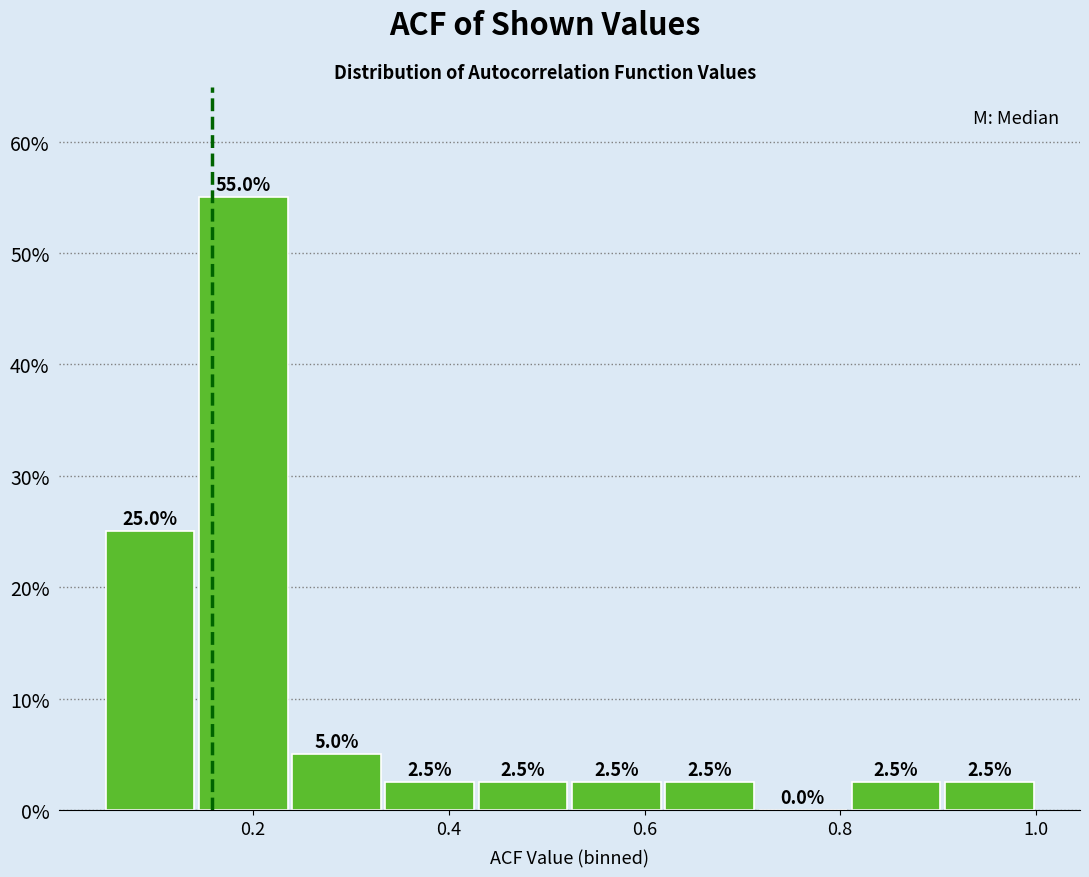

Reading left to right, list every bar in this chart as the range it spans on the x-axis followed by its height. The bar edges are not printed on the chart, so give them approximately, as read against the axis.

0.04 to 0.14: 25.0
0.14 to 0.24: 55.0
0.24 to 0.34: 5.0
0.34 to 0.42: 2.5
0.42 to 0.52: 2.5
0.52 to 0.62: 2.5
0.62 to 0.72: 2.5
0.72 to 0.80: 0.0
0.80 to 0.90: 2.5
0.90 to 1.00: 2.5